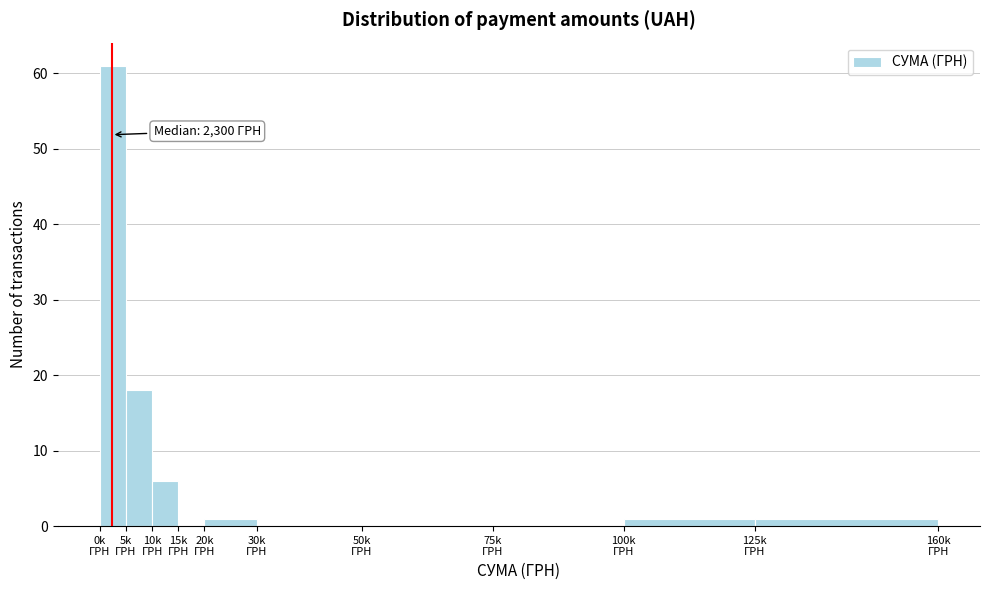

What is the maximum value shown in the chart?

61